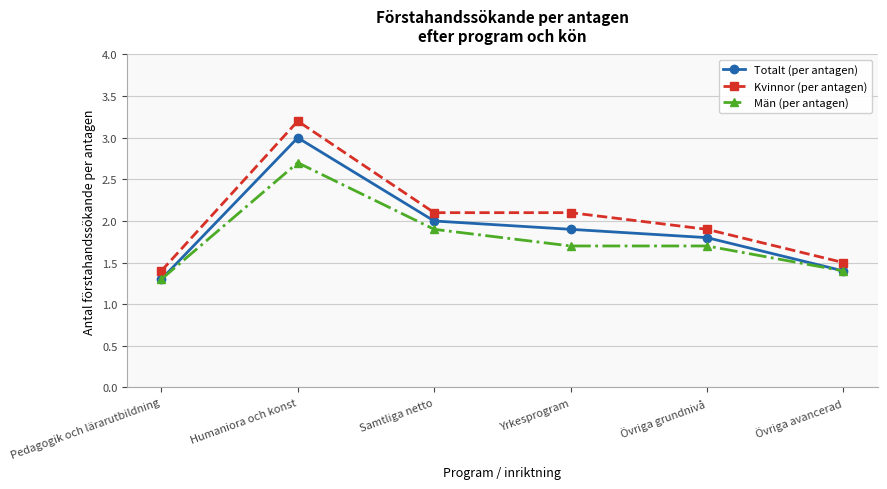

Reading right to left, list all the values displayed in this chart.

Totalt (per antagen): Övriga avancerad=1.4	Övriga grundnivå=1.8	Yrkesprogram=1.9	Samtliga netto=2.0	Humaniora och konst=3.0	Pedagogik och lärarutbildning=1.3
Kvinnor (per antagen): Övriga avancerad=1.5	Övriga grundnivå=1.9	Yrkesprogram=2.1	Samtliga netto=2.1	Humaniora och konst=3.2	Pedagogik och lärarutbildning=1.4
Män (per antagen): Övriga avancerad=1.4	Övriga grundnivå=1.7	Yrkesprogram=1.7	Samtliga netto=1.9	Humaniora och konst=2.7	Pedagogik och lärarutbildning=1.3